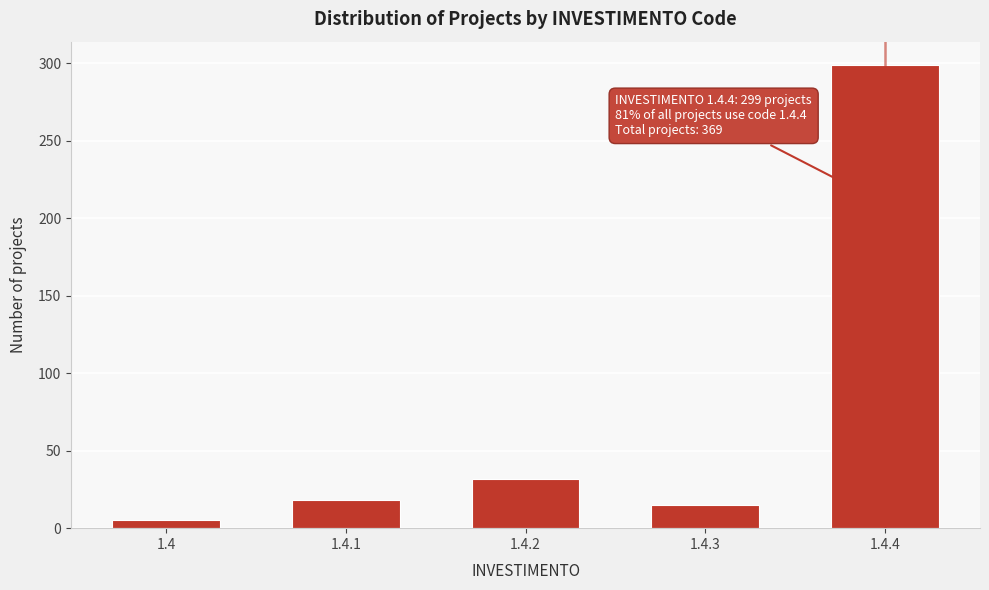

Reading left to right, extract all data points from this chart.

5	18	32	15	299